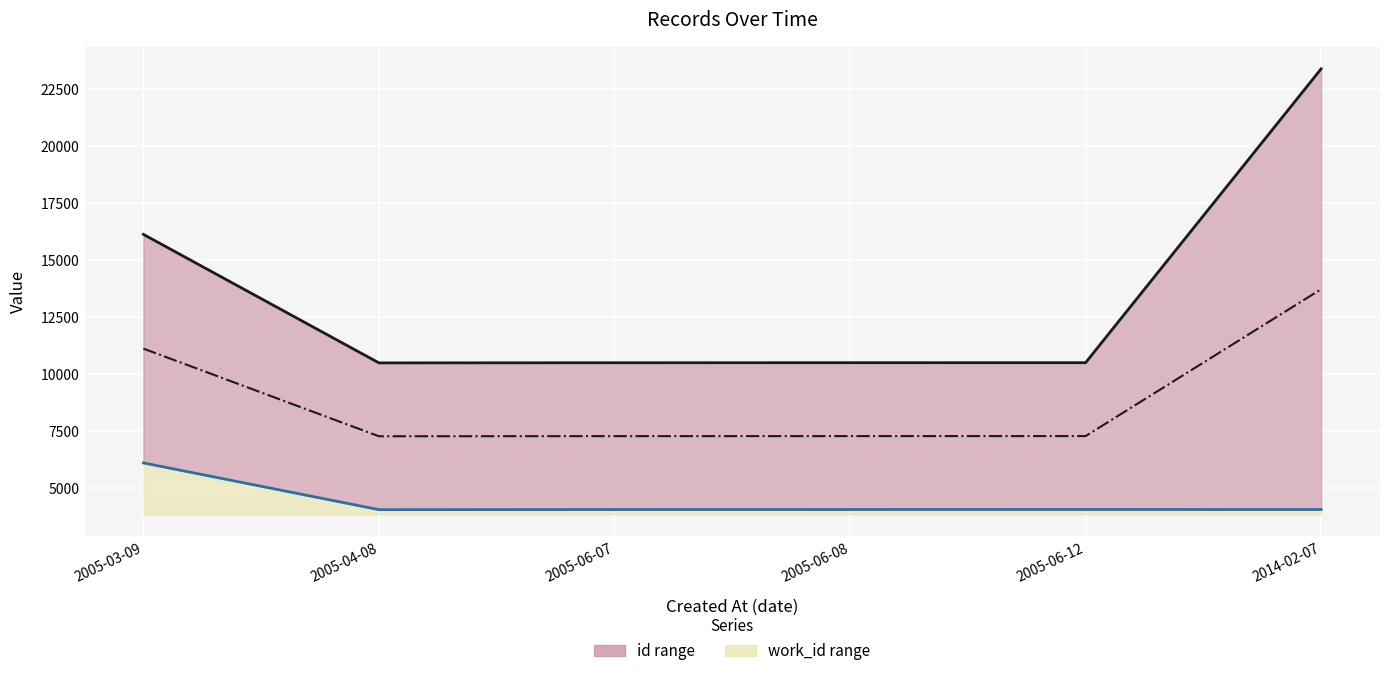

How many lines are shown in the chart?

3